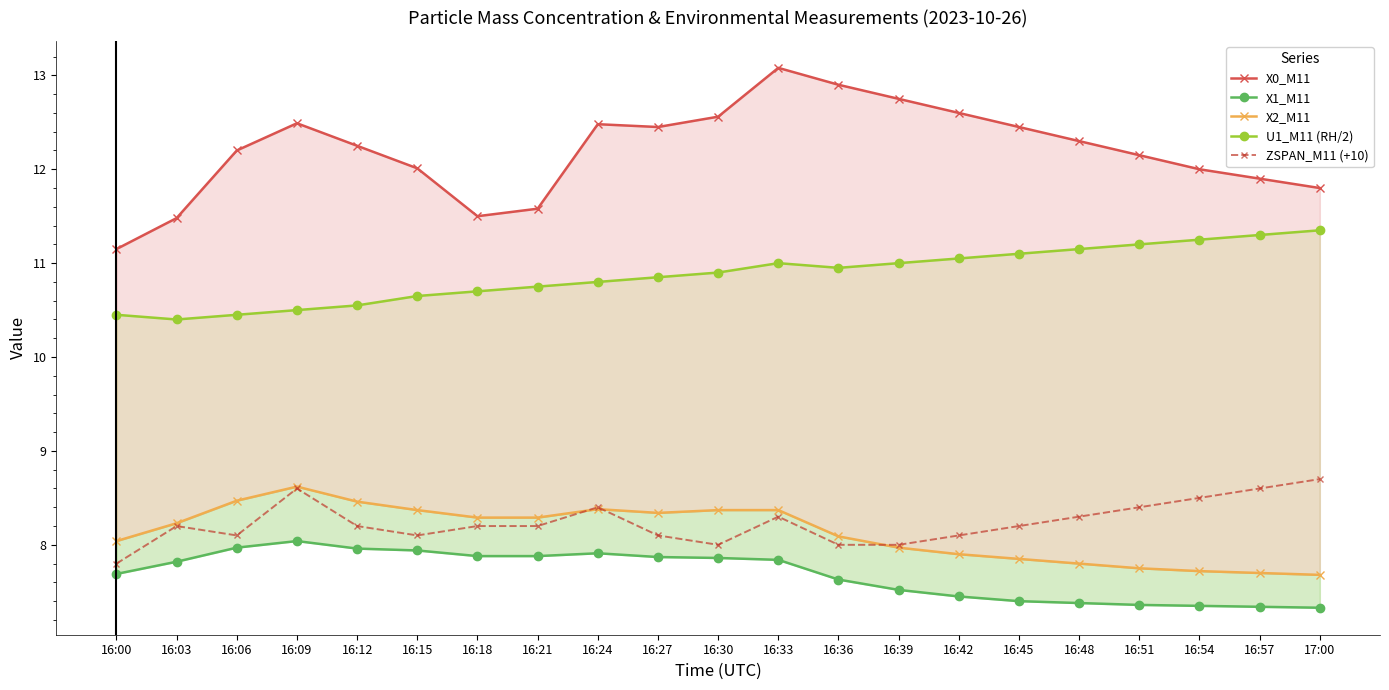

At which label is ZSPAN_M11 (+10) closest to 8?

16:30